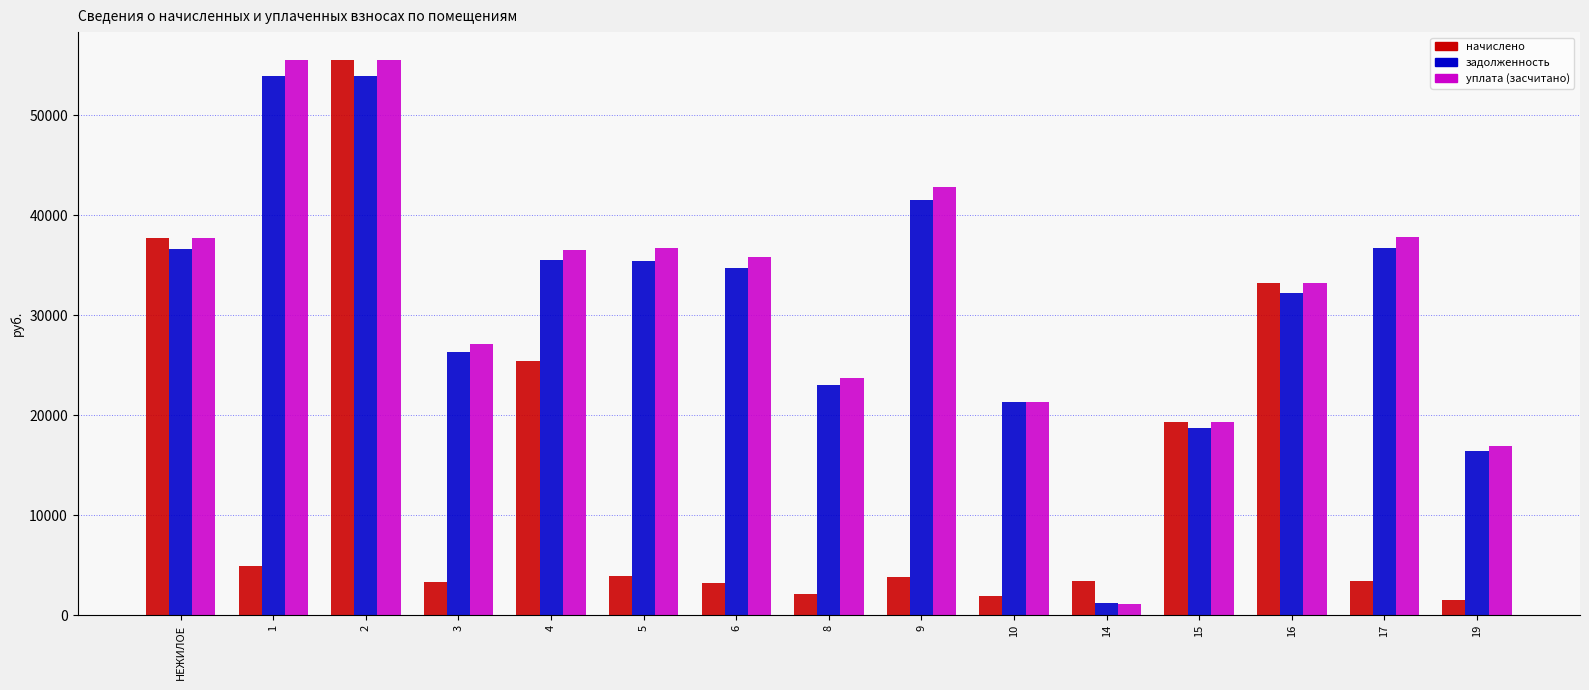

What is the highest value of the задолженность series?

53890.7